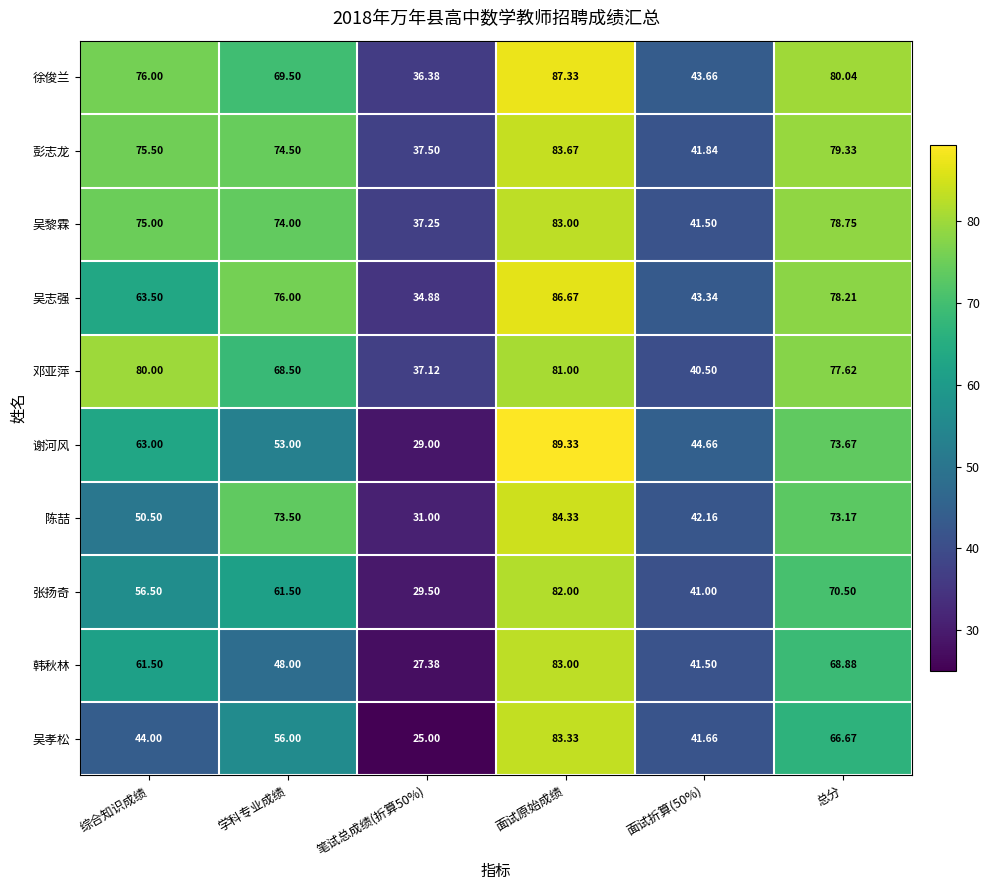

Where does the 张扬奇 series first go above 61?

学科专业成绩